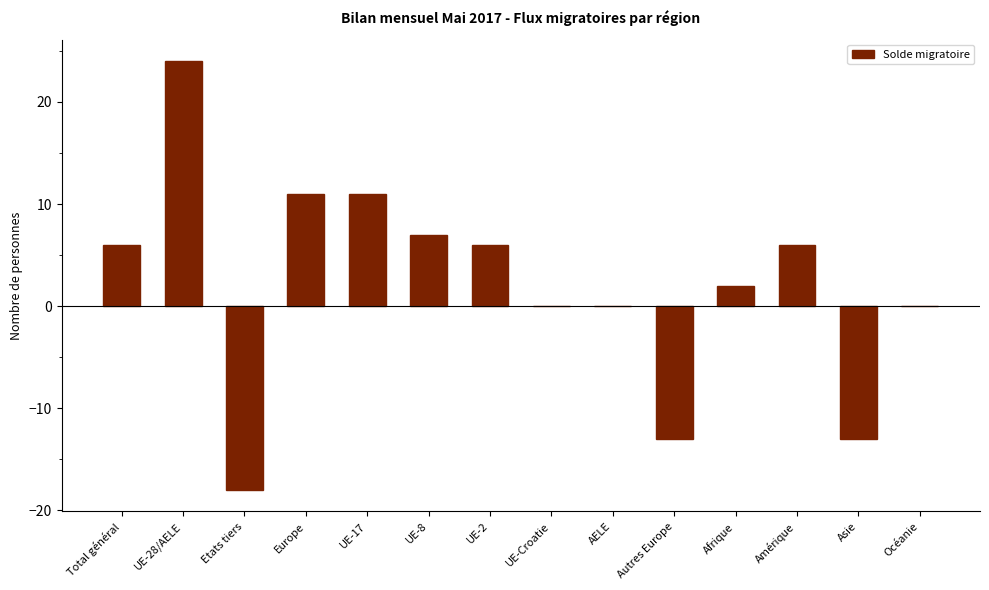

Reading left to right, extract all data points from this chart.

Total général=6	UE-28/AELE=24	Etats tiers=-18	Europe=11	UE-17=11	UE-8=7	UE-2=6	UE-Croatie=0	AELE=0	Autres Europe=-13	Afrique=2	Amérique=6	Asie=-13	Océanie=0